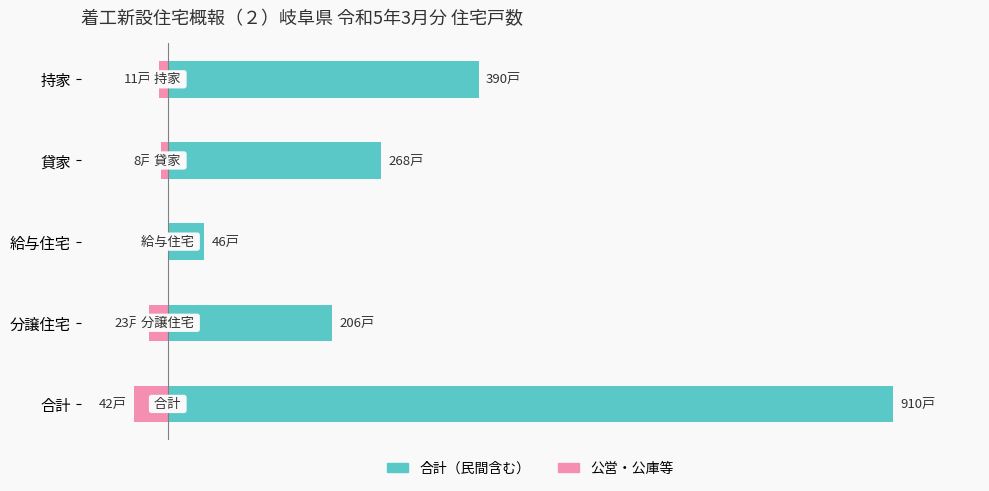

Rank the series by their average value, from highest to lowest.

合計（民間含む）, 公営・公庫等